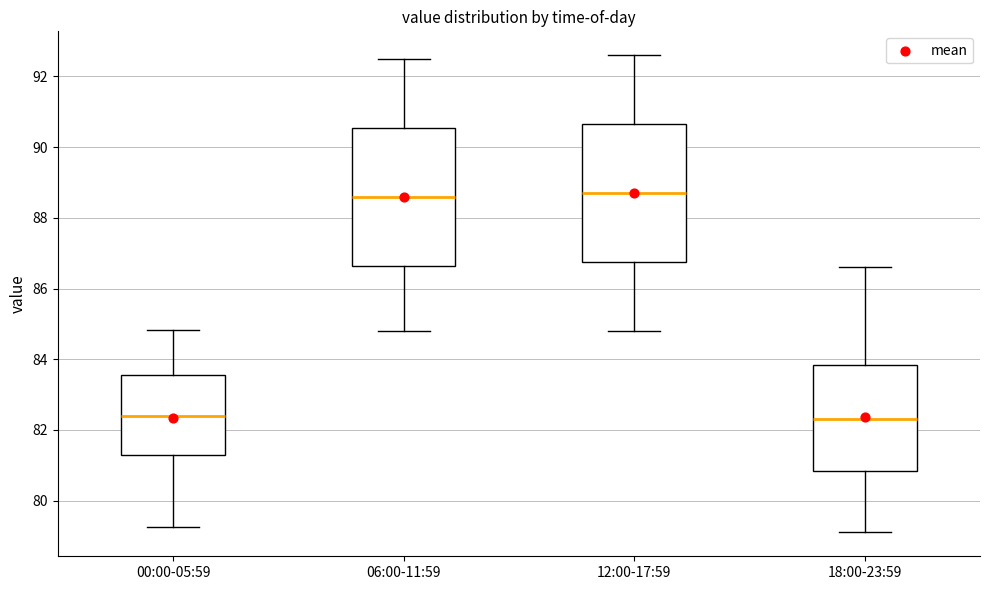

Reading left to right, transcribe this box plot: for each box, give where its median line is, the range the box spans, and where its two whiskers end, as read against the y-axis. The values are not printed on the chart, so give them approximately, as read against the axis.

00:00-05:59: median 82.4, box 81.2 to 83.6, whiskers 79.2 to 84.8
06:00-11:59: median 88.6, box 86.6 to 90.6, whiskers 84.8 to 92.6
12:00-17:59: median 88.8, box 86.8 to 90.6, whiskers 84.8 to 92.6
18:00-23:59: median 82.4, box 80.8 to 83.8, whiskers 79.2 to 86.6